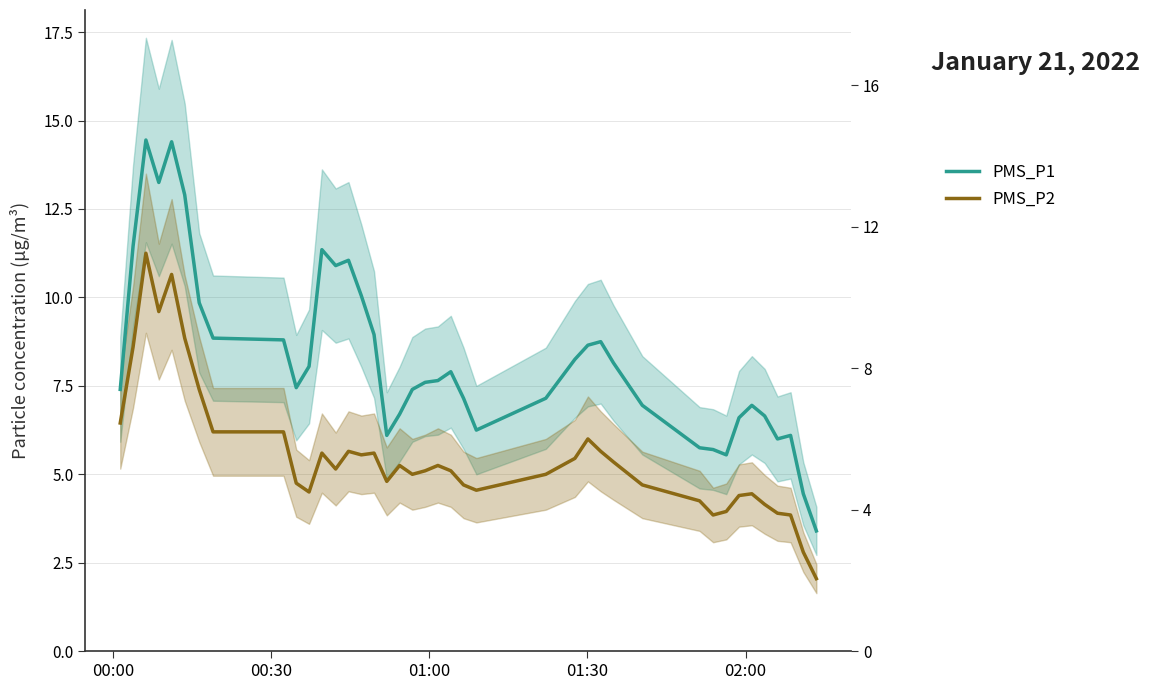

True or false: PMS_P2 and PMS_P1 intersect in this chart.

False